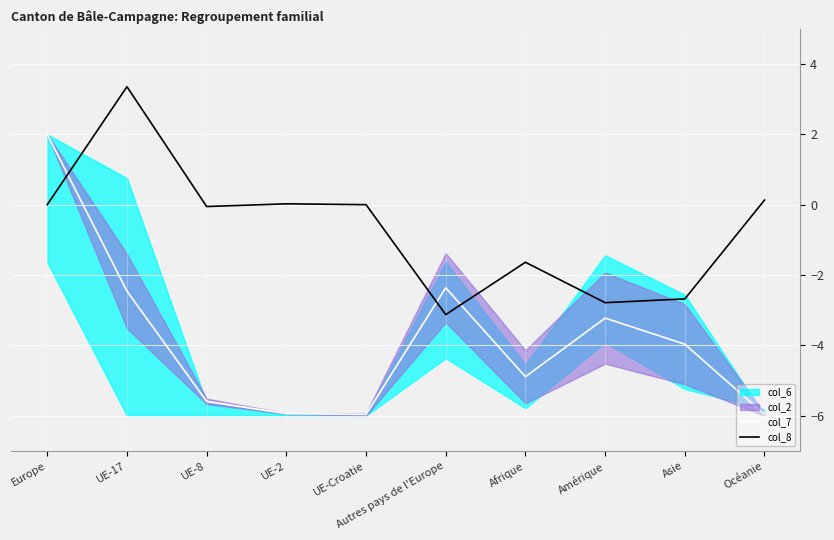

Reading left to right, transcribe all the data shown in this chart.

col_7: Europe=2.0	UE-17=-2.5	UE-8=-5.6	UE-2=-5.9	UE-Croatie=-6.0	Autres pays de l'Europe=-2.4	Afrique=-4.9	Amérique=-3.2	Asie=-4.0	Océanie=-6.0
col_8: Europe=0.0	UE-17=3.4	UE-8=-0.1	UE-2=0.0	UE-Croatie=0.0	Autres pays de l'Europe=-3.1	Afrique=-1.6	Amérique=-2.8	Asie=-2.7	Océanie=0.1